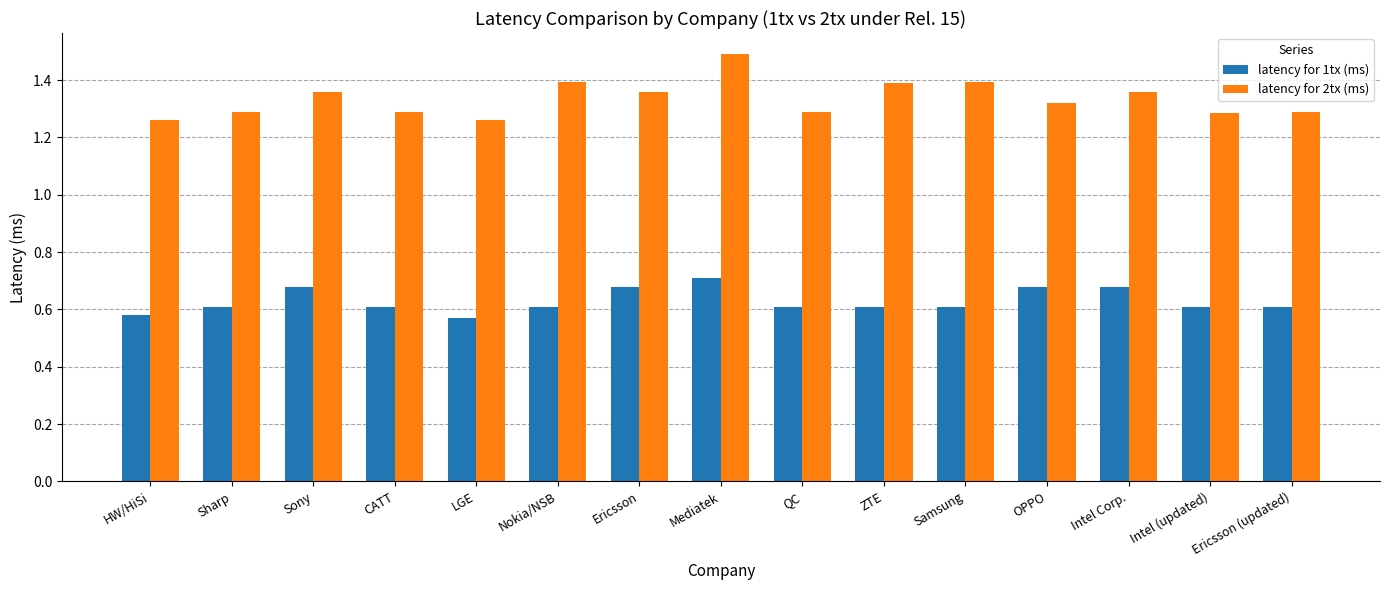

What is the spread (max minus min) of values at Nokia/NSB?

0.8